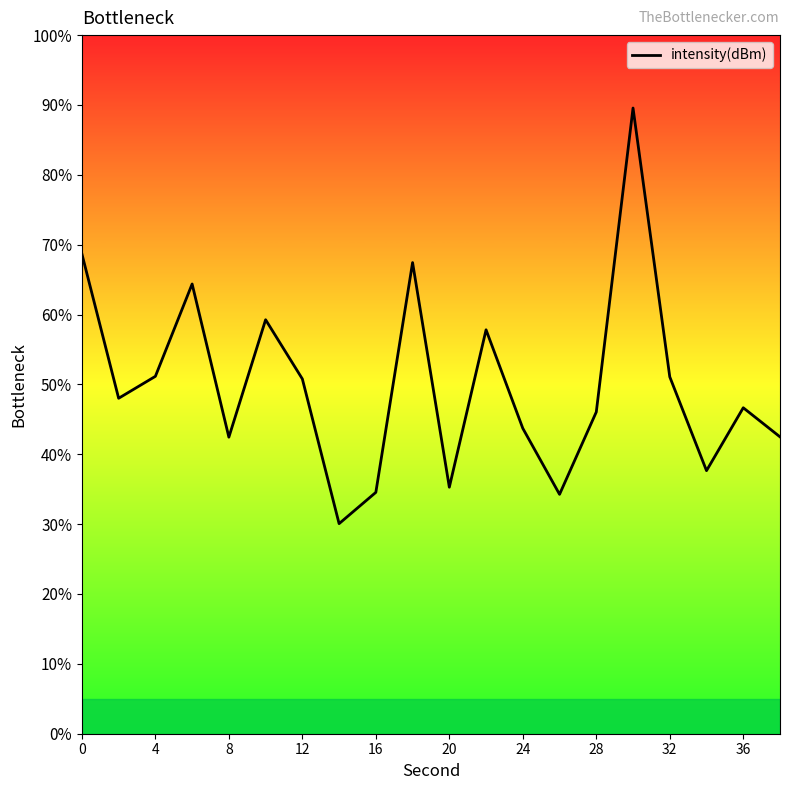

How many points are higher than both their immediate neighbors (excluding endpoints)?

6